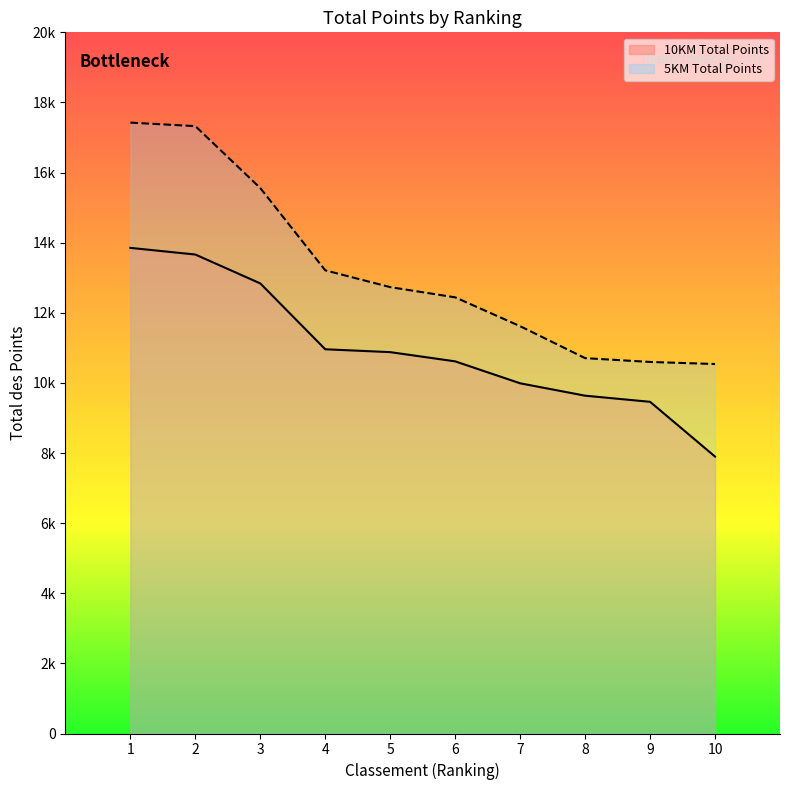

Reading left to right, extract all data points from this chart.

10KM Total Points: 13852	13662	12838	10960	10878	10615	9989	9636	9461	7899
5KM Total Points: 17425	17324	15558	13211	12732	12441	11618	10707	10598	10539